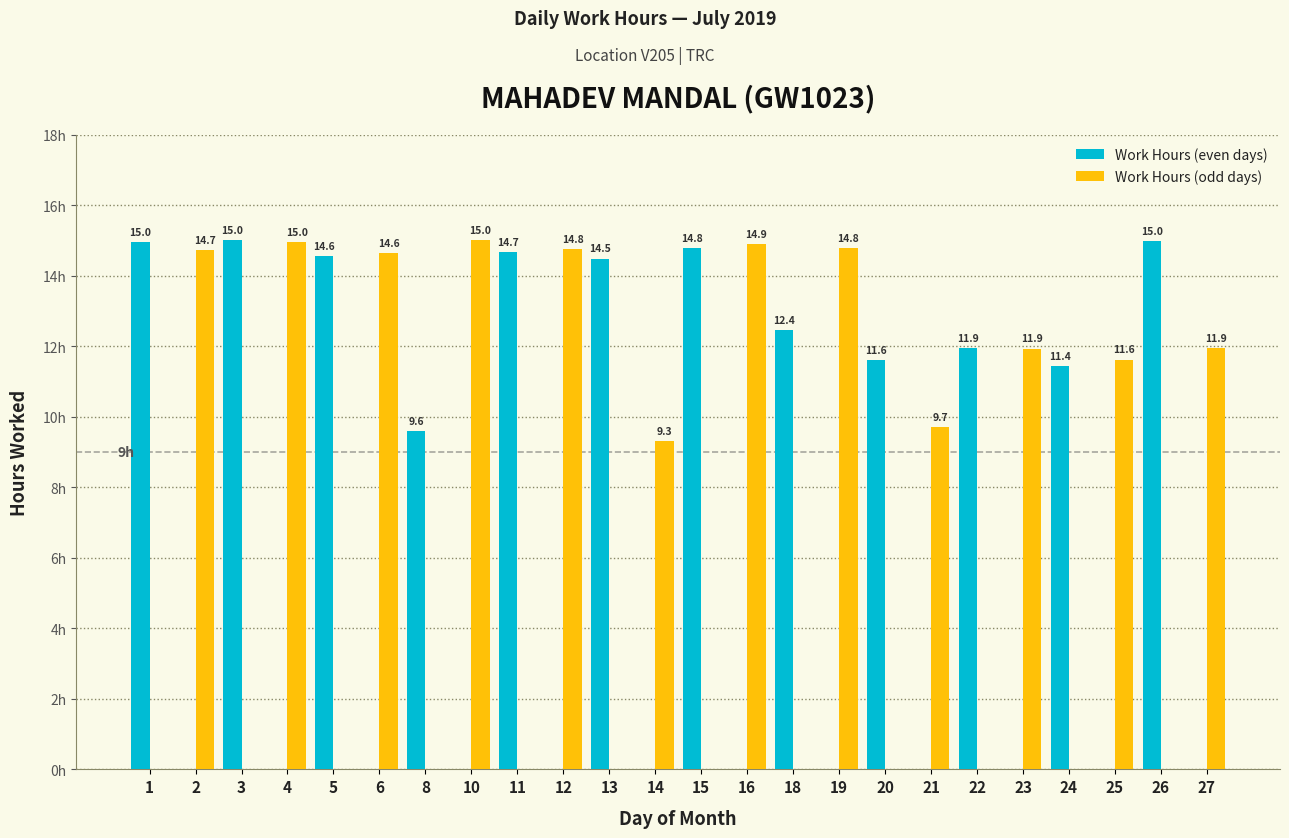

Between 10 and 24, which series saw the biggest shift?

Work Hours (odd days)